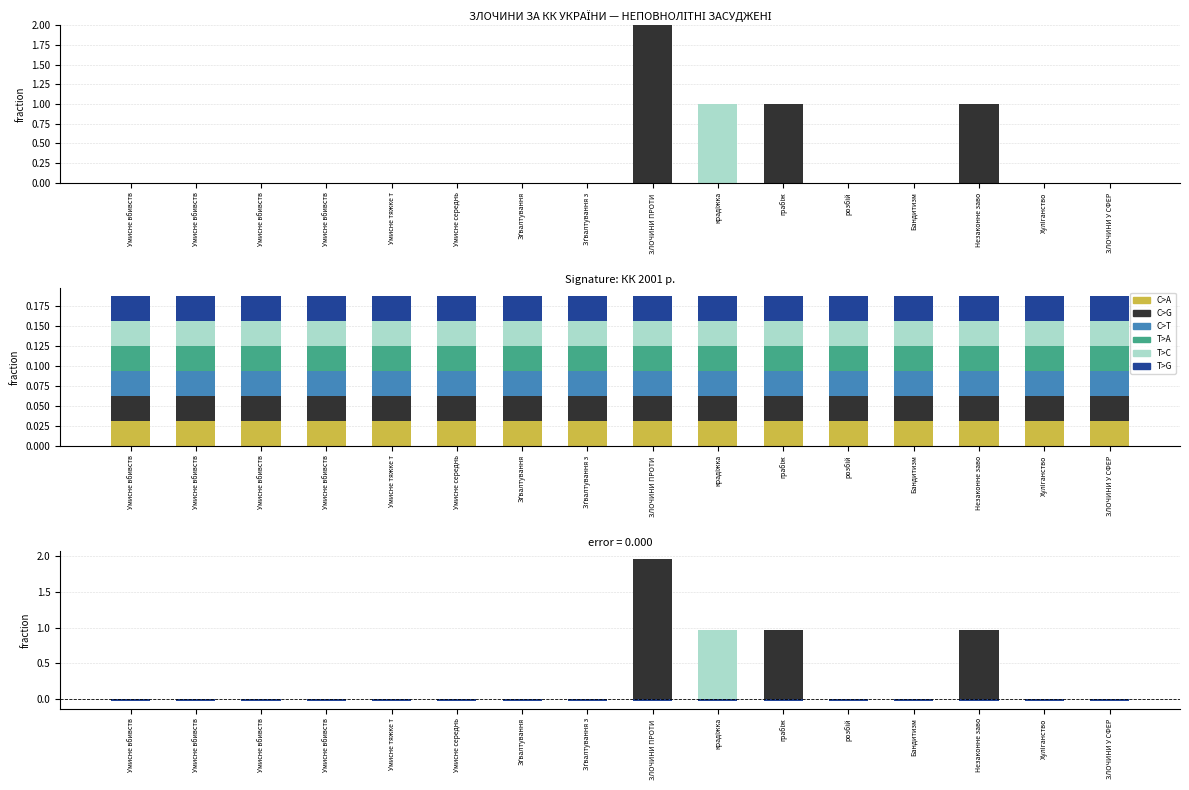

Are the bars horizontal?

No